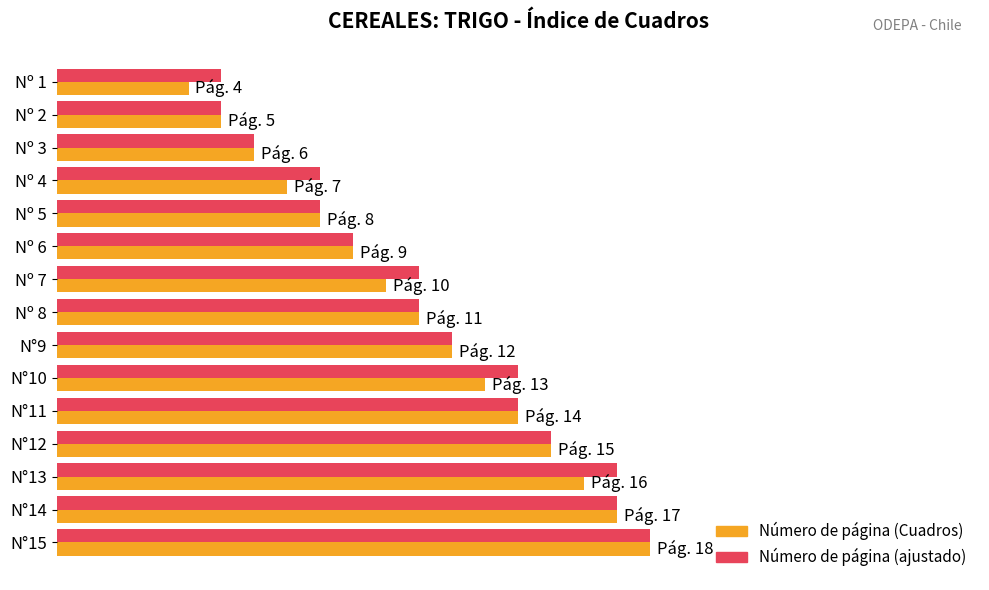

What are all the series names shown in the legend?

Número de página (Cuadros), Número de página (ajustado)